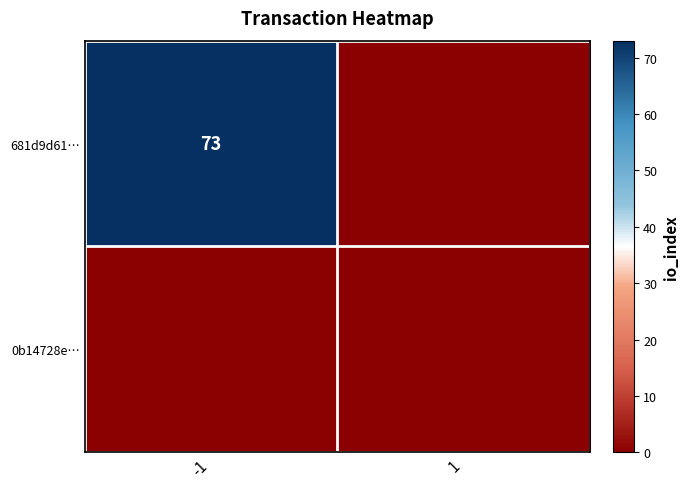

Which series has the largest range (max minus min)?

681d9d61…